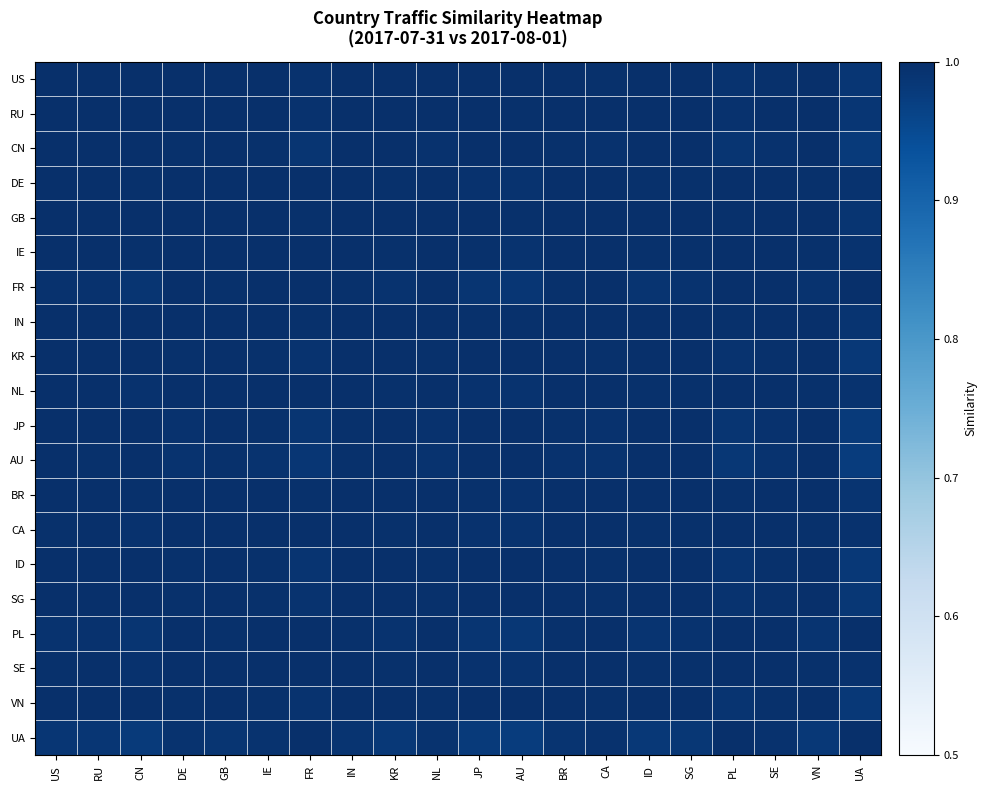

At how many categories does at least one series exceed 0?

20